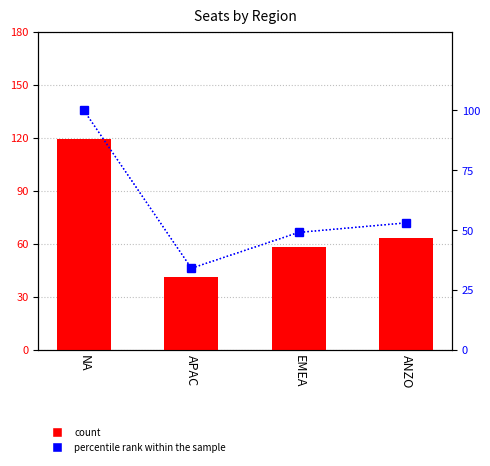

Reading left to right, what are all the values shown in this chart?

count: NA=119	APAC=41	EMEA=58	ANZO=63
percentile rank within the sample: NA=100	APAC=34	EMEA=49	ANZO=53